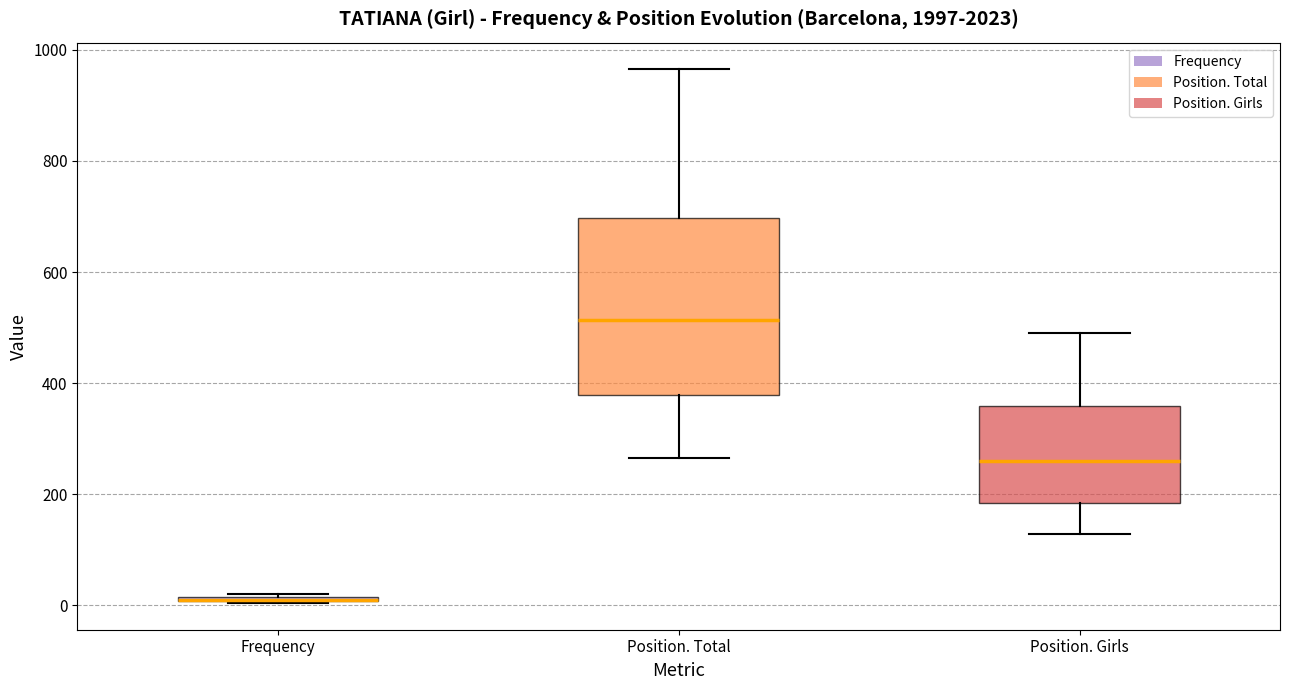

Where does the median line of the box for Position. Total sit on the y-axis? The values are not printed on the chart, so give them approximately, as read against the axis.

520